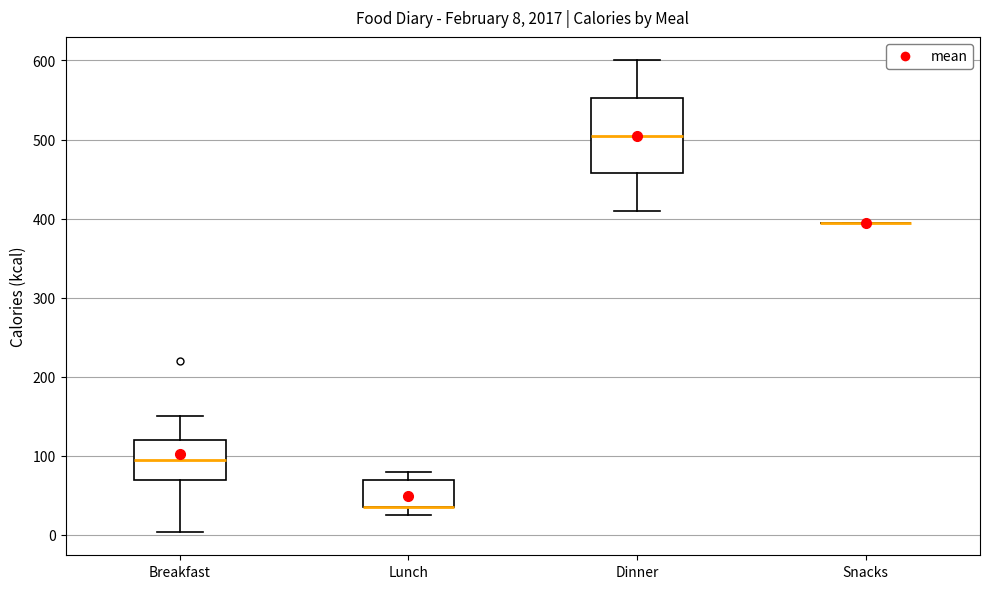

Comparing the boxes themselves (not the whiskers), which one is the tallest?

Dinner